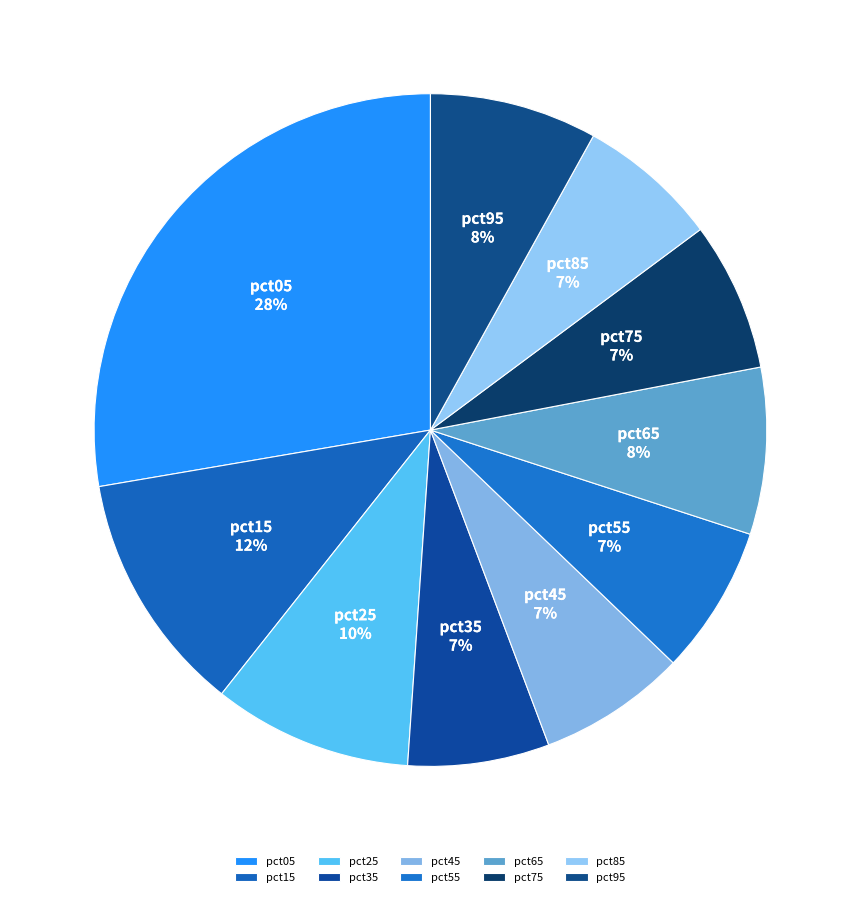

To the nearest percent, what is the difference between the pct25 and pct85 slice percentages?

3%